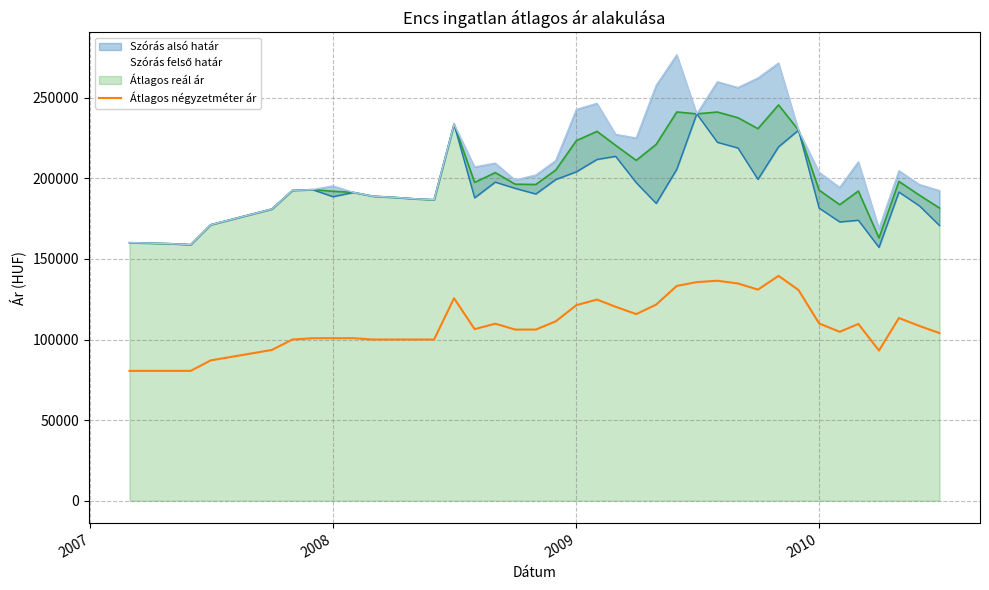

What is the highest value of the Átlagos négyzetméter ár series?

139457